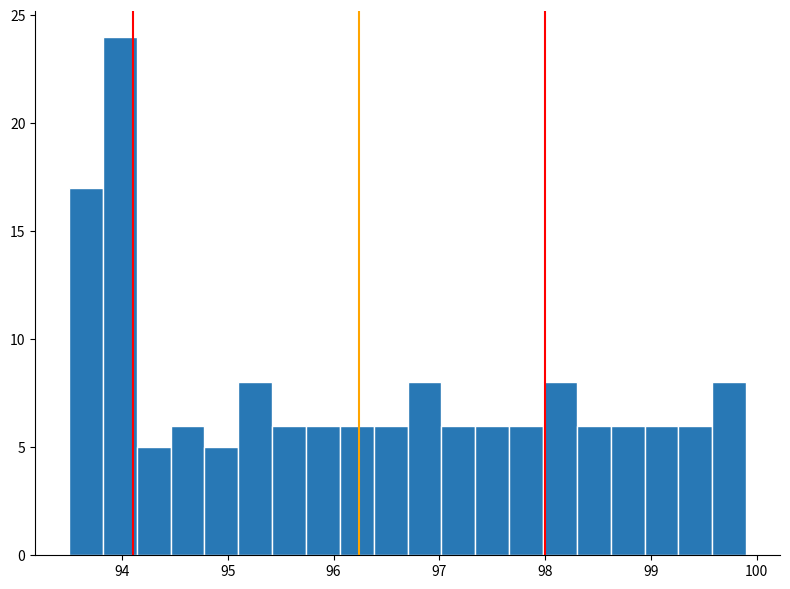

Read against the x-axis, roughly where is the centre of the tallest bar?

94.0